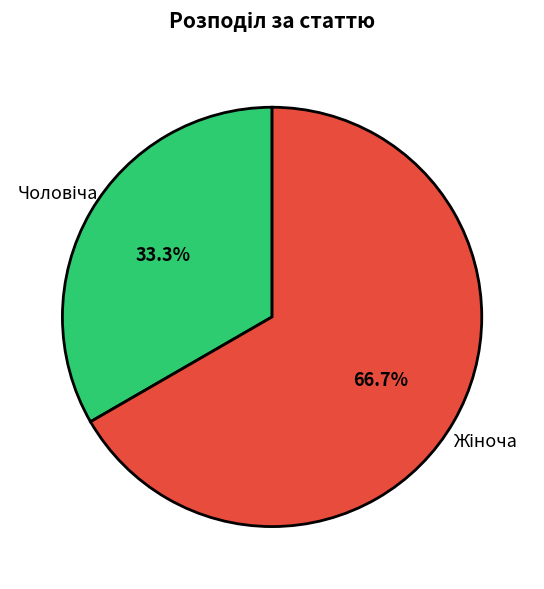

Is there any slice that represents more than half of the pie?

Yes